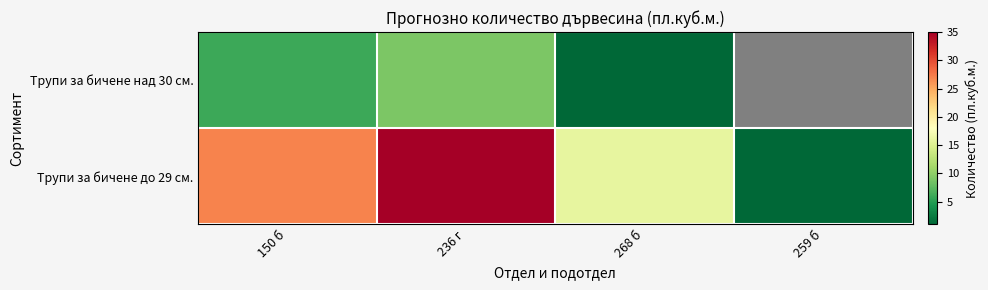

What is the difference between the Трупи за бичене до 29 см. values at 259 б and 236 г?

34.0